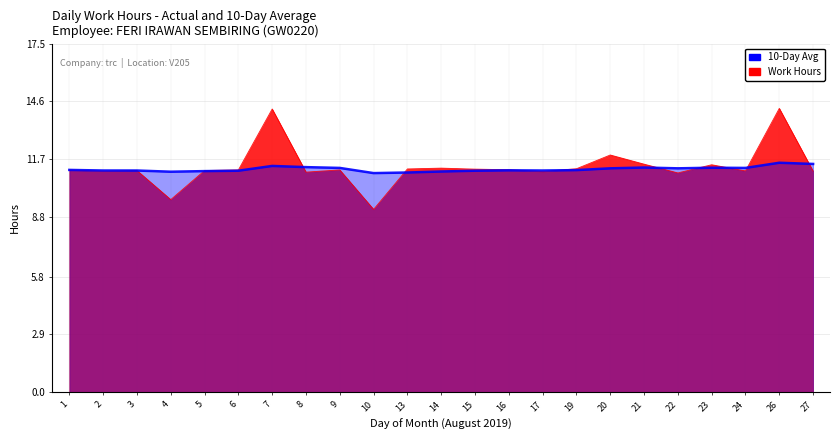

Where do 10-Day Avg and Work Hours first cross each other?

4 and 5